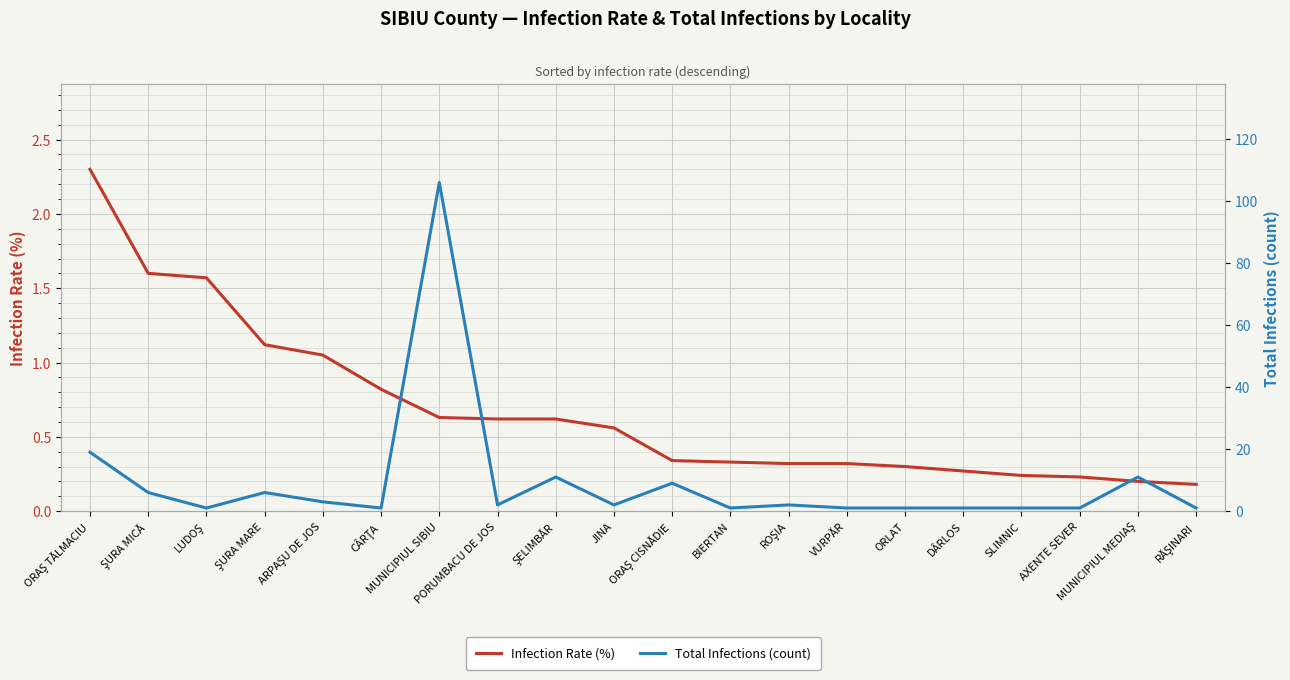

What are all the series names shown in the legend?

Infection Rate (%), Total Infections